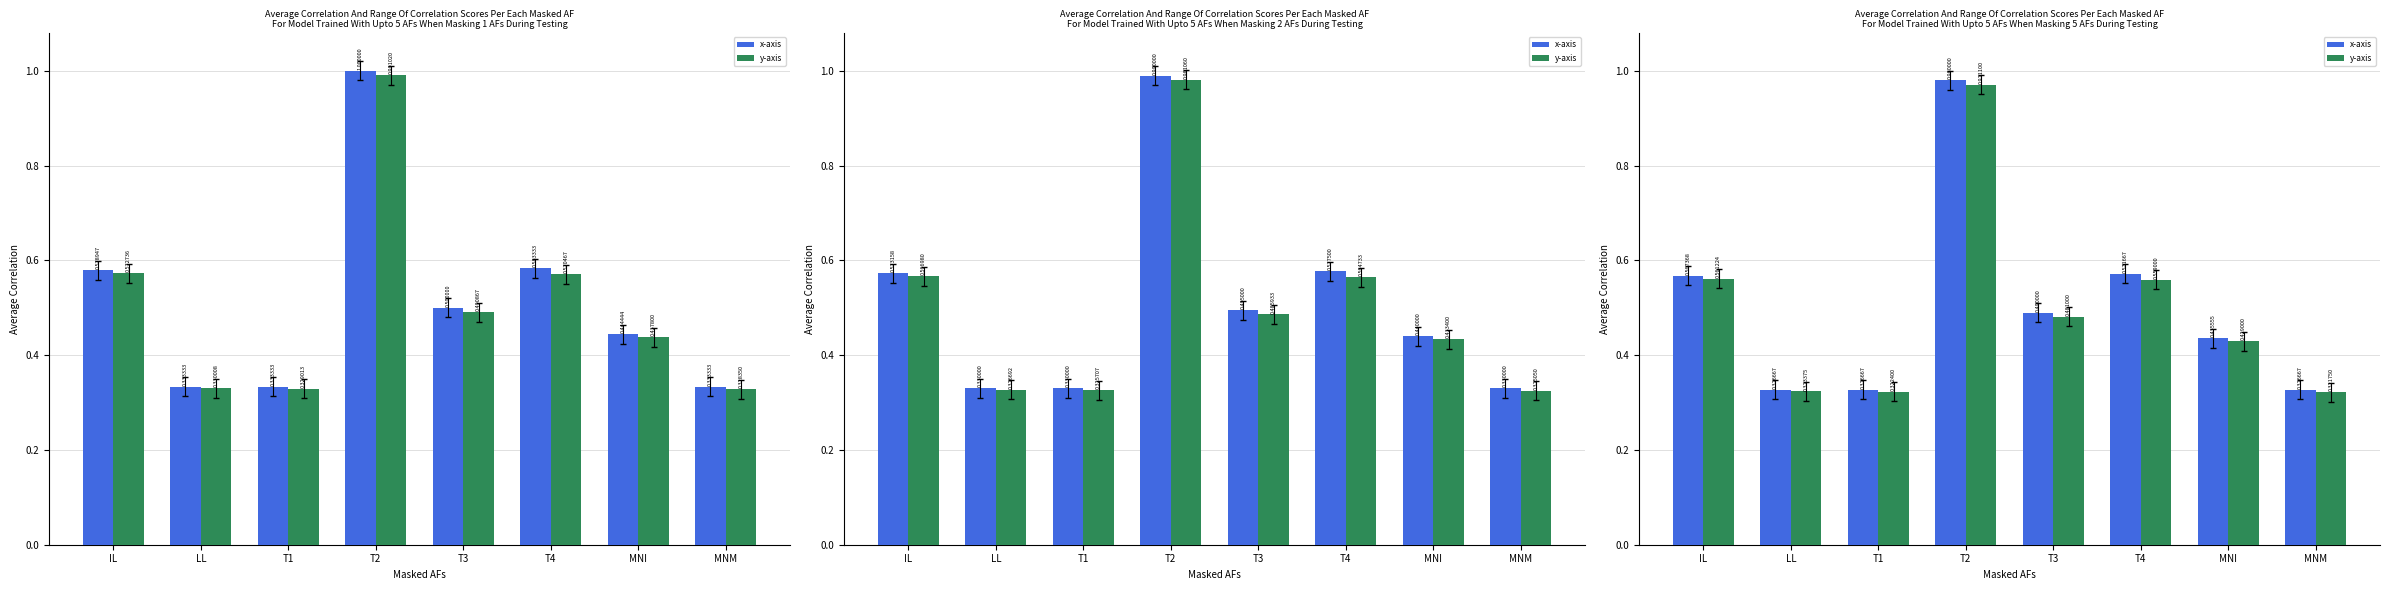

What is the difference between the second highest and second lowest values in the x-axis series?

0.2